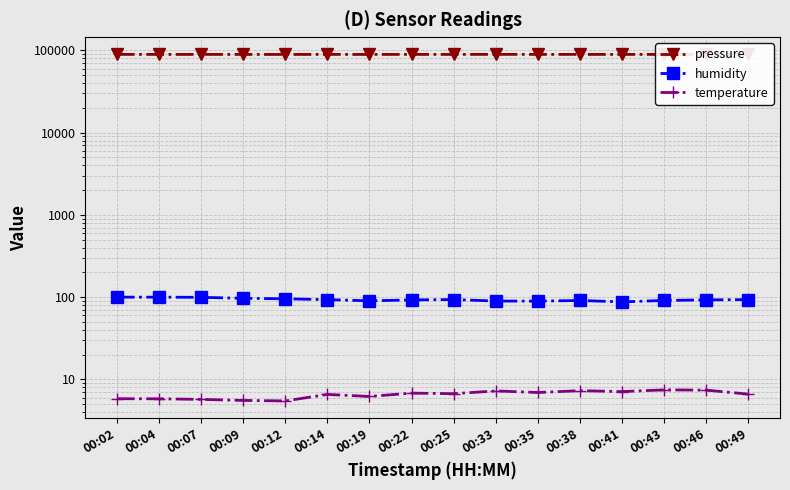

At 00:12, list the series in order from smallest to largest.

temperature, humidity, pressure